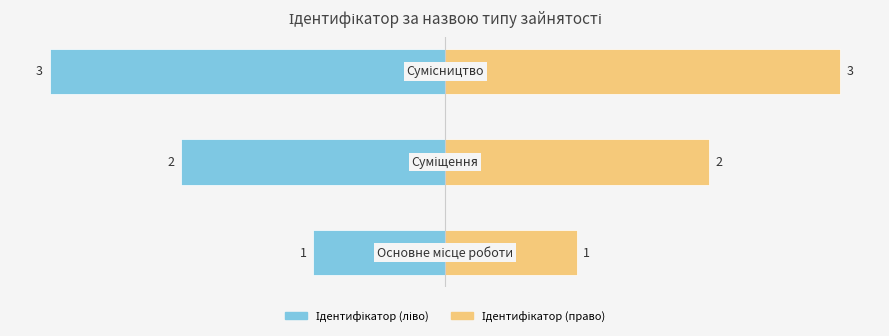

How many groups of bars are there?

3